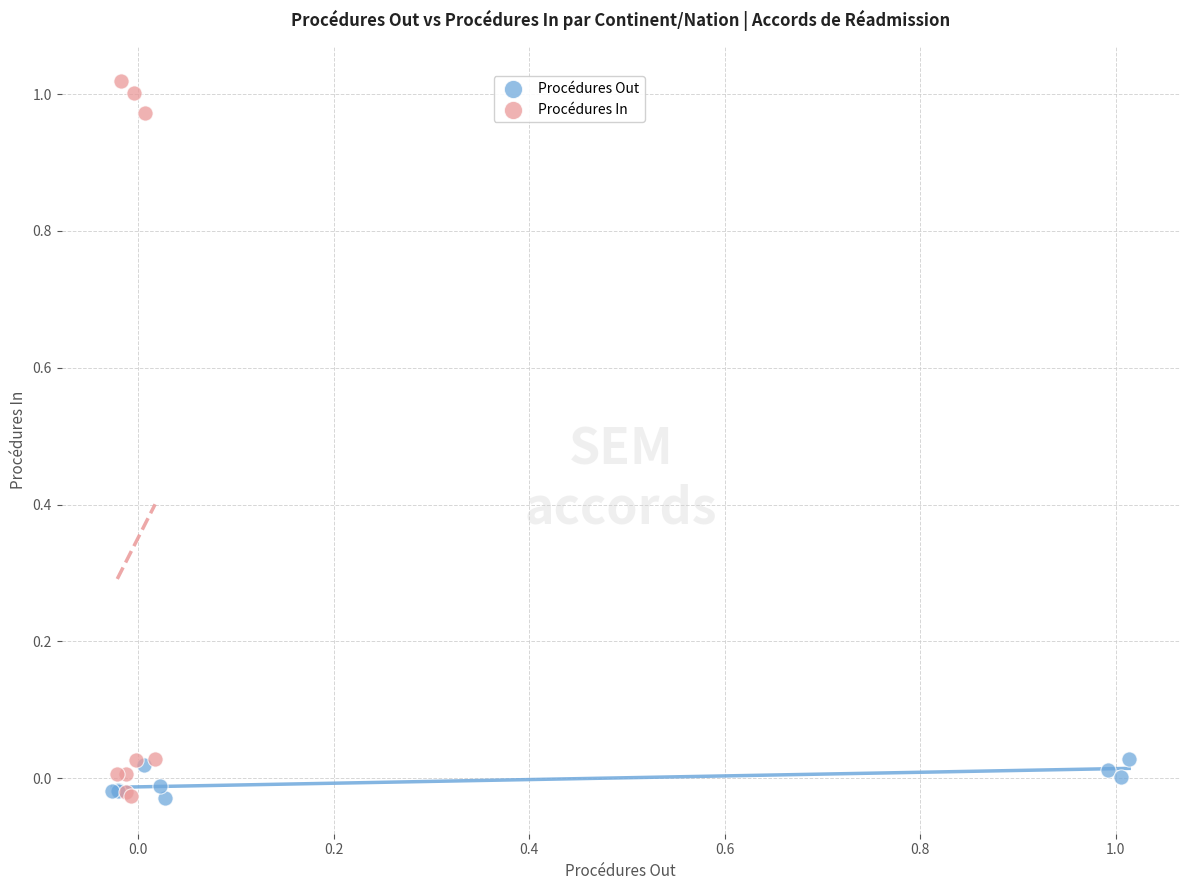

Which series contains the highest Y value?

Procédures In